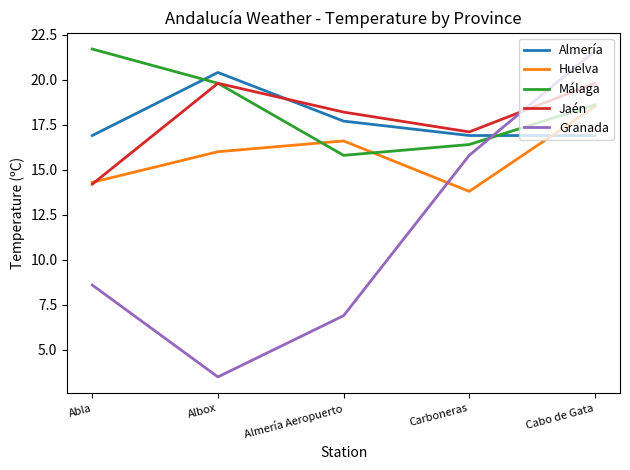

Reading right to left, transcribe all the data shown in this chart.

Almería: 16.9	16.9	17.7	20.4	16.9
Huelva: 18.5	13.8	16.6	16.0	14.3
Málaga: 18.6	16.4	15.8	19.8	21.7
Jaén: 19.8	17.1	18.2	19.8	14.2
Granada: 21.6	15.8	6.9	3.5	8.6